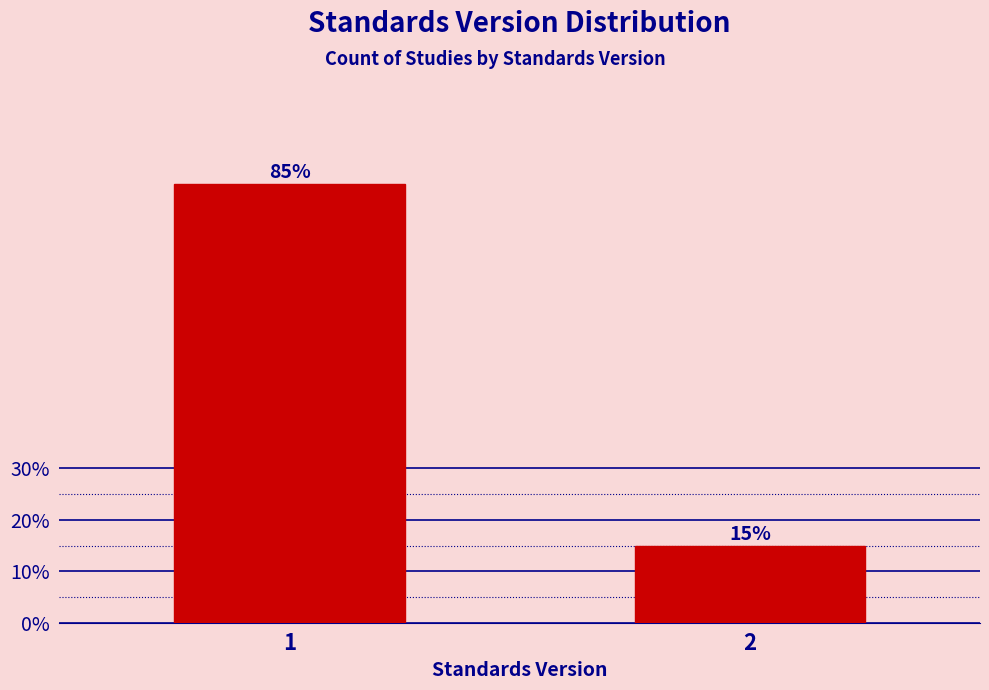

Rank the categories by value from lowest to highest.

2, 1